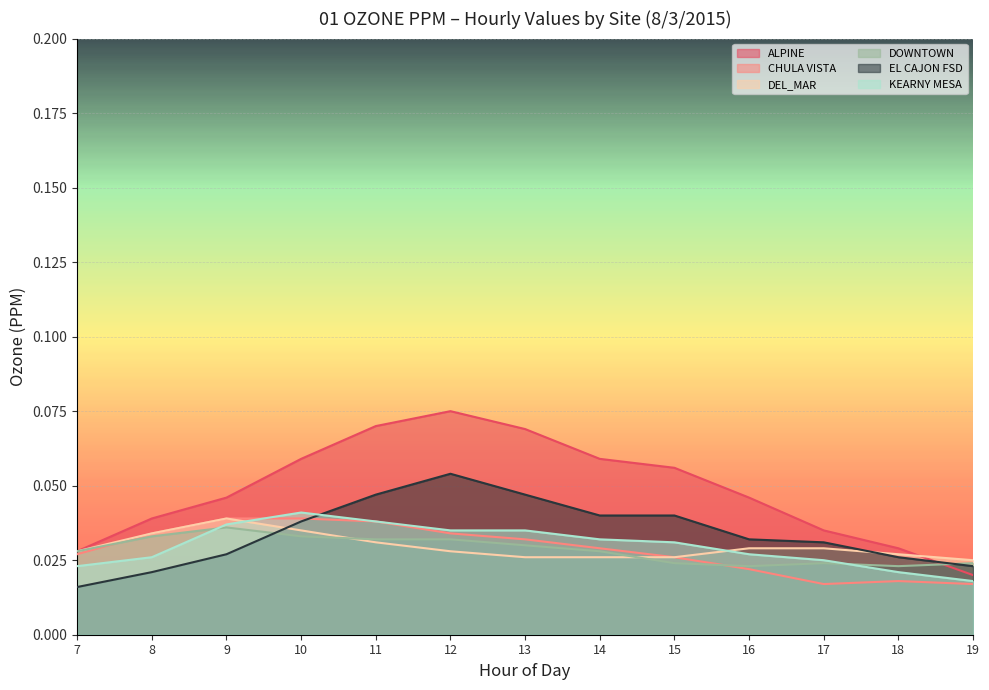

Where is the first local maximum for CHULA VISTA?

18